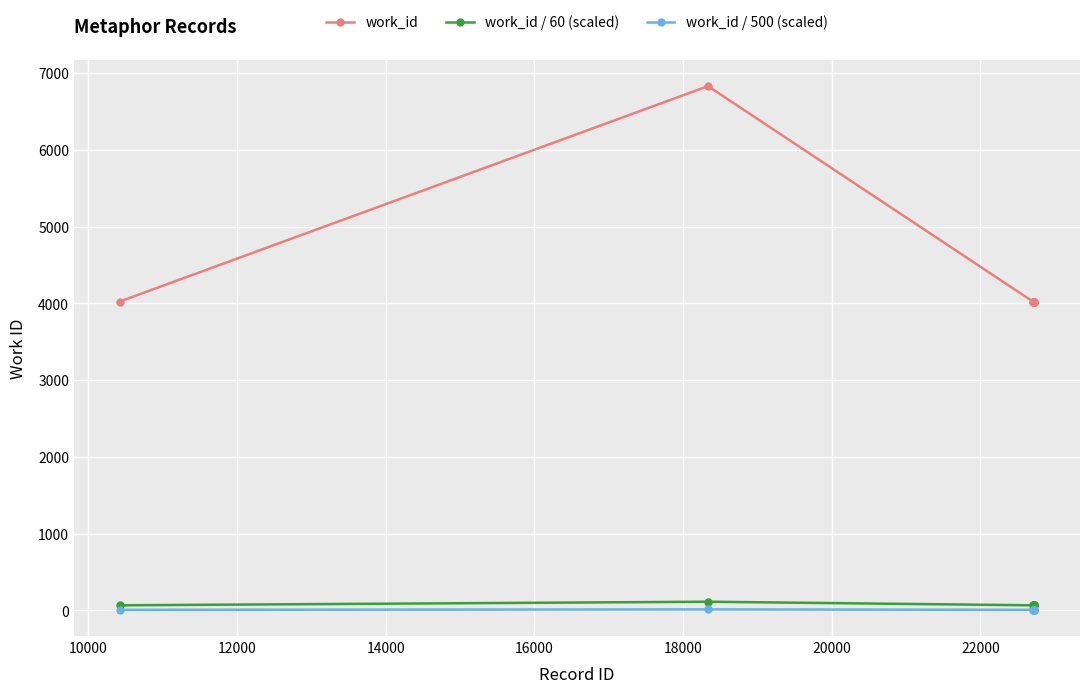

What is the value of the work_id point at the 2nd from the left?

6830.0